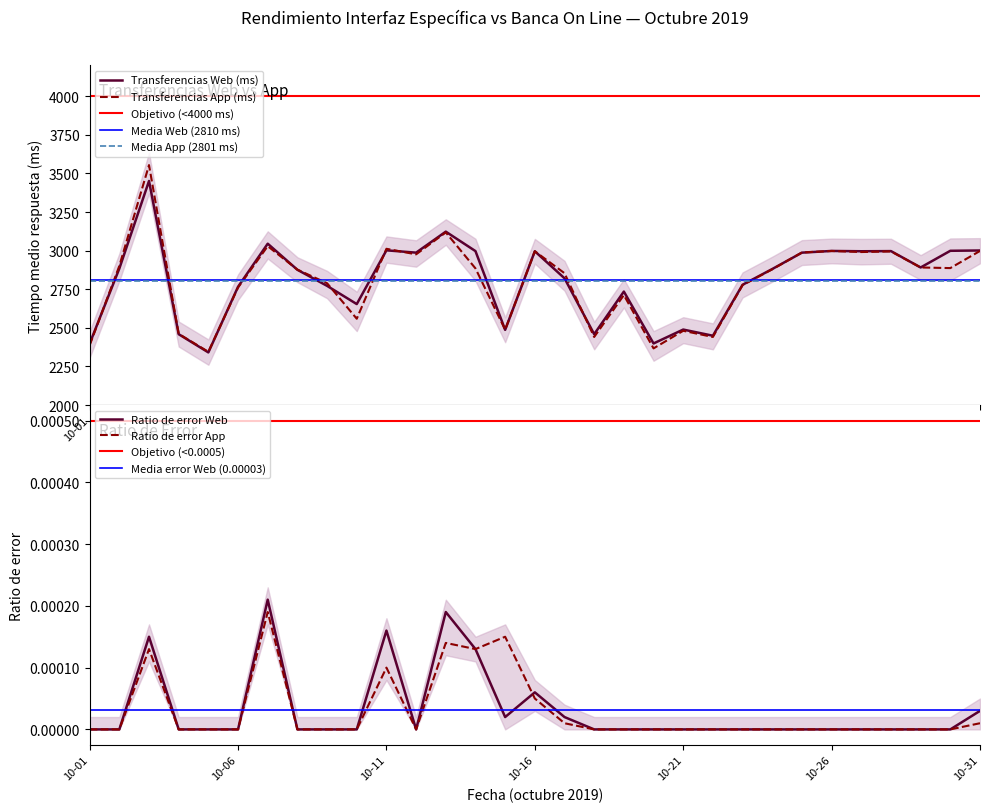

Reading left to right, transcribe all the data shown in this chart.

Transferencias Web (ms): 2398	2884	3451	2459	2341	2766	3045	2876	2772	2654	3002	2987	3123	2997	2487	2996	2821	2459	2735	2399	2489	2449	2779	2881	2987	2998	2996	2997	2891	2999	3001
Transferencias App (ms): 2387	2901	3554	2461	2345	2761	3029	2877	2789	2559	3012	2976	3118	2885	2488	2996	2854	2441	2712	2367	2481	2441	2777	2879	2988	2998	2991	2995	2891	2887	2998